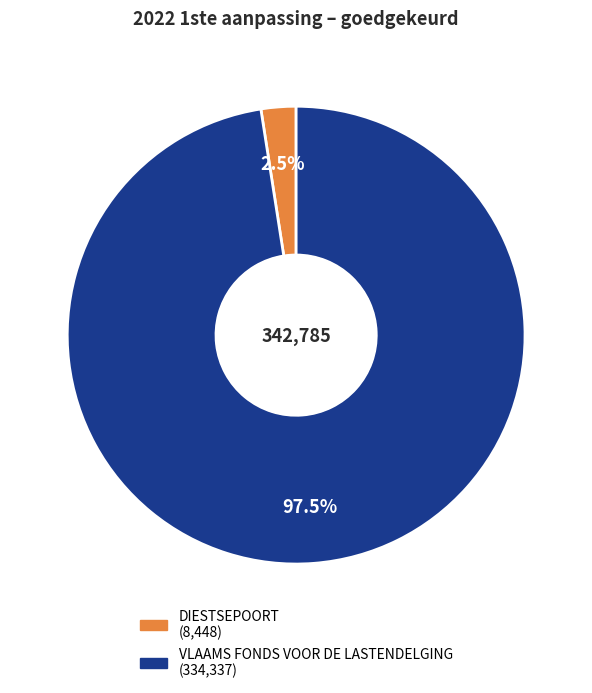

To the nearest percent, what is the difference between the DIESTSEPOORT and VLAAMS FONDS VOOR DE LASTENDELGING slice percentages?

95%